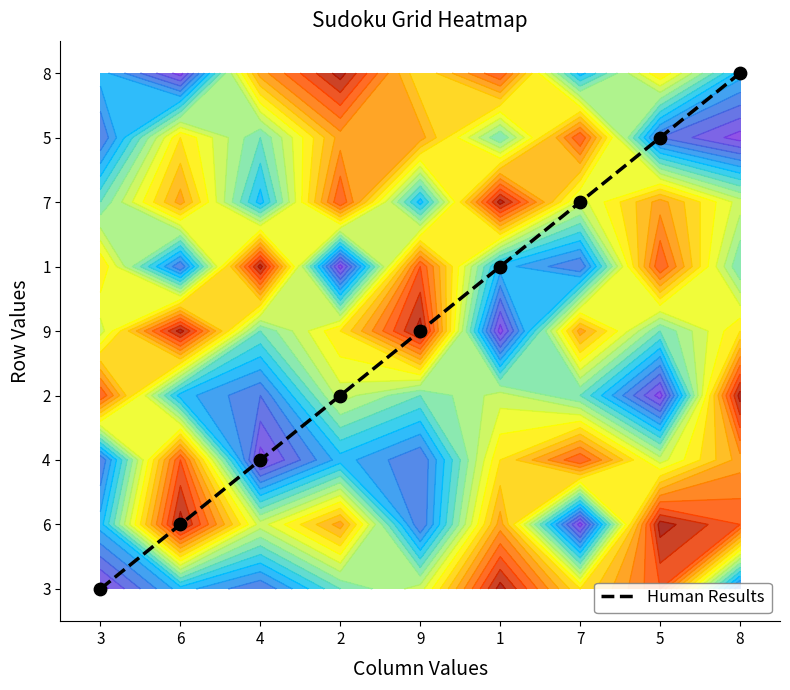

Rank the categories by value from highest to lowest.

8, 5, 7, 1, 9, 2, 4, 6, 3